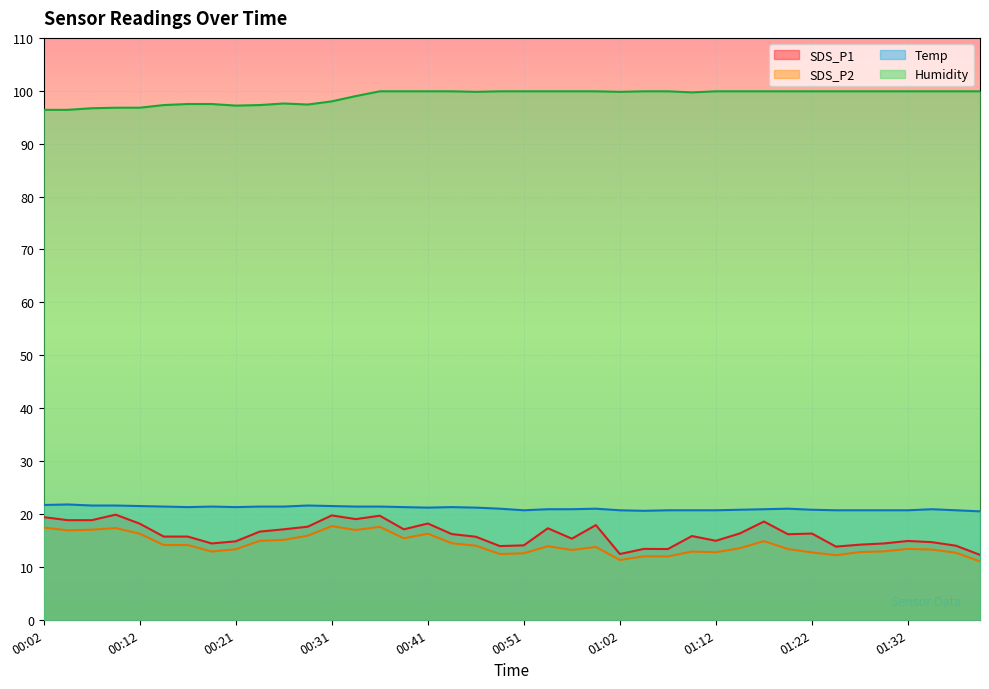

What is the label of the 14th point from the right?

01:07